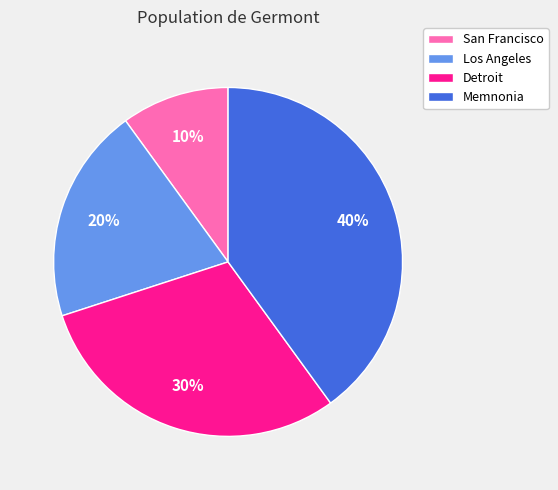

What is the largest slice in the pie chart?

Memnonia